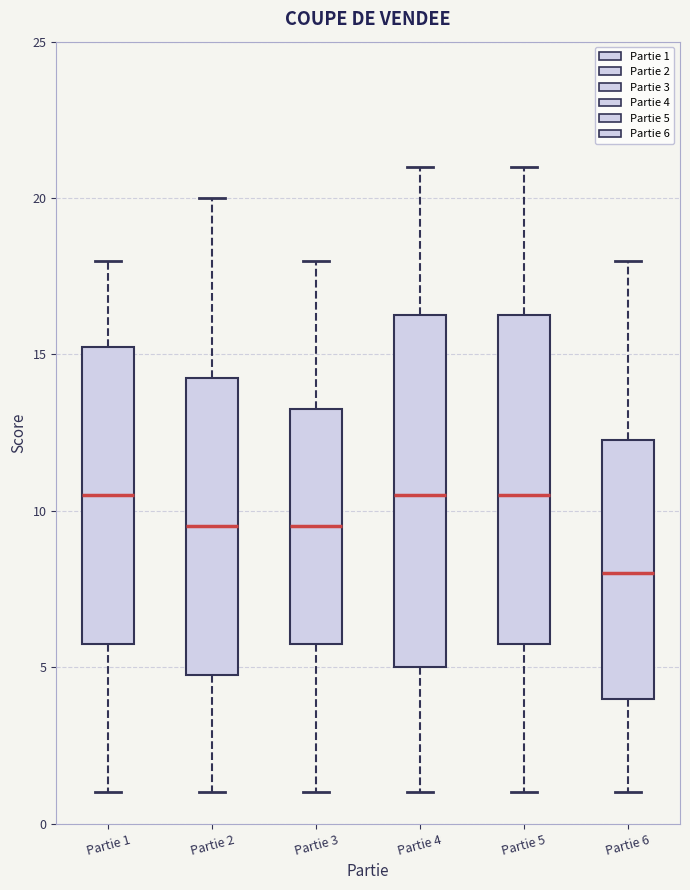

Reading left to right, transcribe this box plot: for each box, give where its median line is, the range the box spans, and where its two whiskers end, as read against the y-axis. The values are not printed on the chart, so give them approximately, as read against the axis.

Partie 1: median 10.5, box 6.0 to 15.5, whiskers 1.0 to 18.0
Partie 2: median 9.5, box 5.0 to 14.5, whiskers 1.0 to 20.0
Partie 3: median 9.5, box 6.0 to 13.5, whiskers 1.0 to 18.0
Partie 4: median 10.5, box 5.0 to 16.5, whiskers 1.0 to 21.0
Partie 5: median 10.5, box 6.0 to 16.5, whiskers 1.0 to 21.0
Partie 6: median 8.0, box 4.0 to 12.5, whiskers 1.0 to 18.0